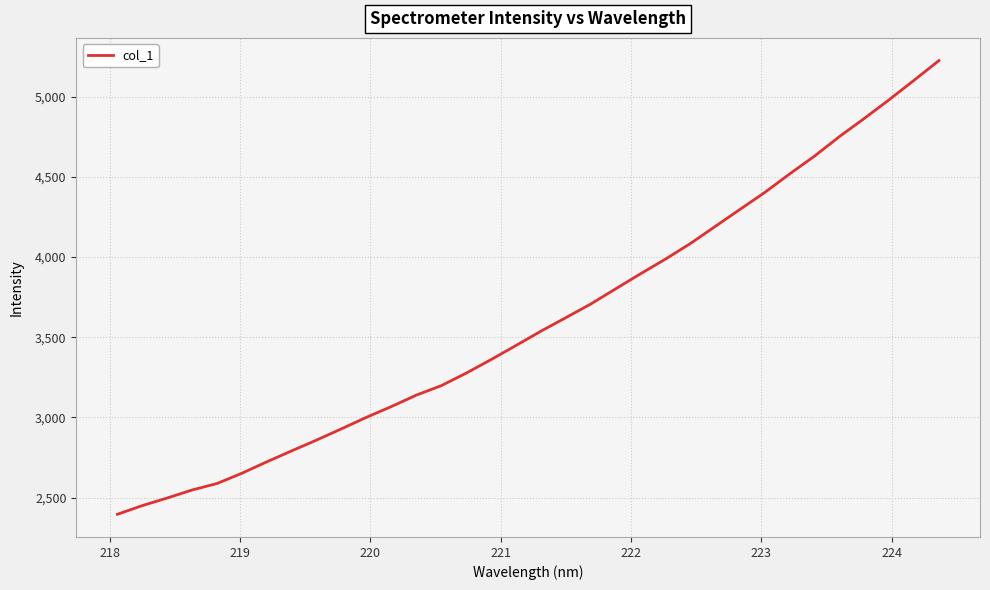

What is the minimum value shown in the chart?

2396.0